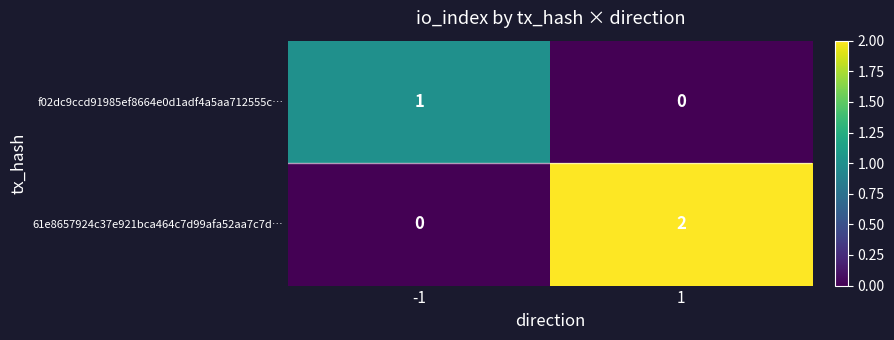

What is the total value across all series at -1?

1